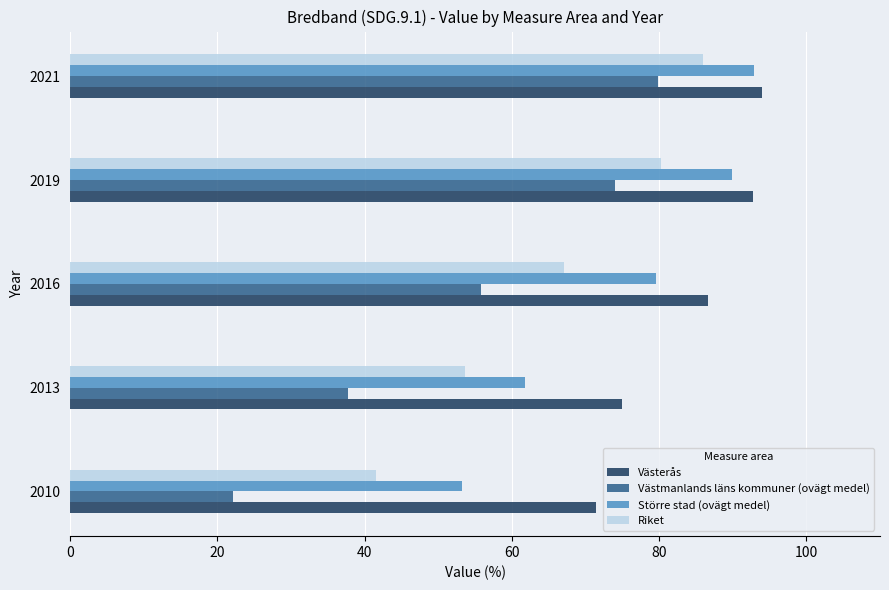

At which category is the sum across all series the highest?

2021